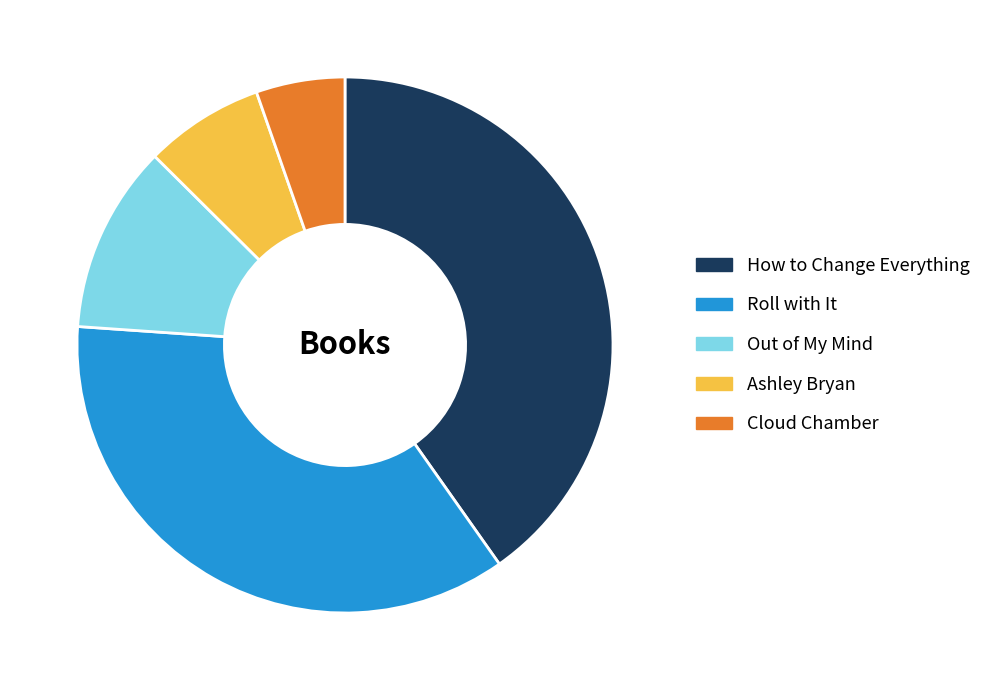

Rank the categories by value from lowest to highest.

Cloud Chamber, Ashley Bryan, Out of My Mind, Roll with It, How to Change Everything